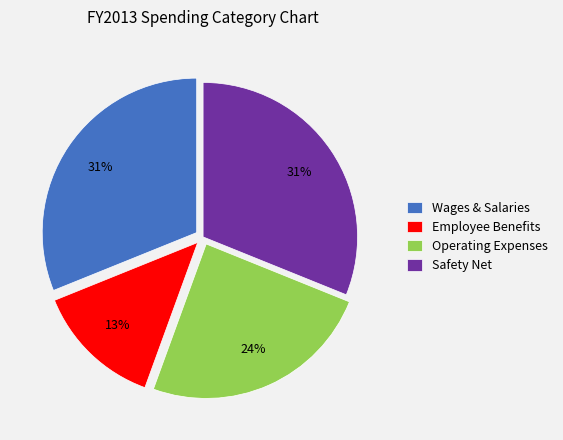

To the nearest percent, what is the difference between the largest and smallest slice percentages?

18%